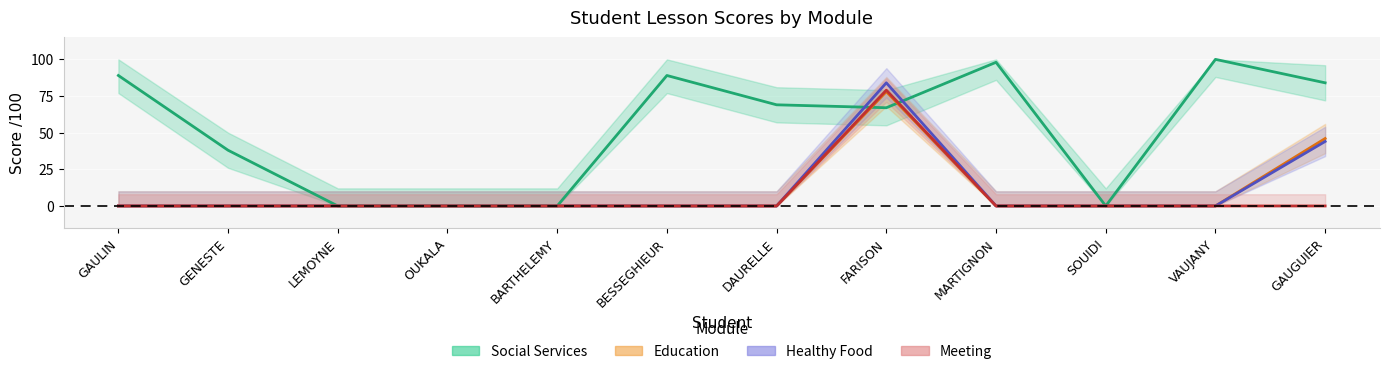

Reading left to right, list all the values displayed in this chart.

Social Services: 89	38	0	0	0	89	69	67	98	0	100	84
Education: 0	0	0	0	0	0	0	78	0	0	0	46
Healthy Food: 0	0	0	0	0	0	0	84	0	0	0	44
Meeting: 0	0	0	0	0	0	0	79	0	0	0	0